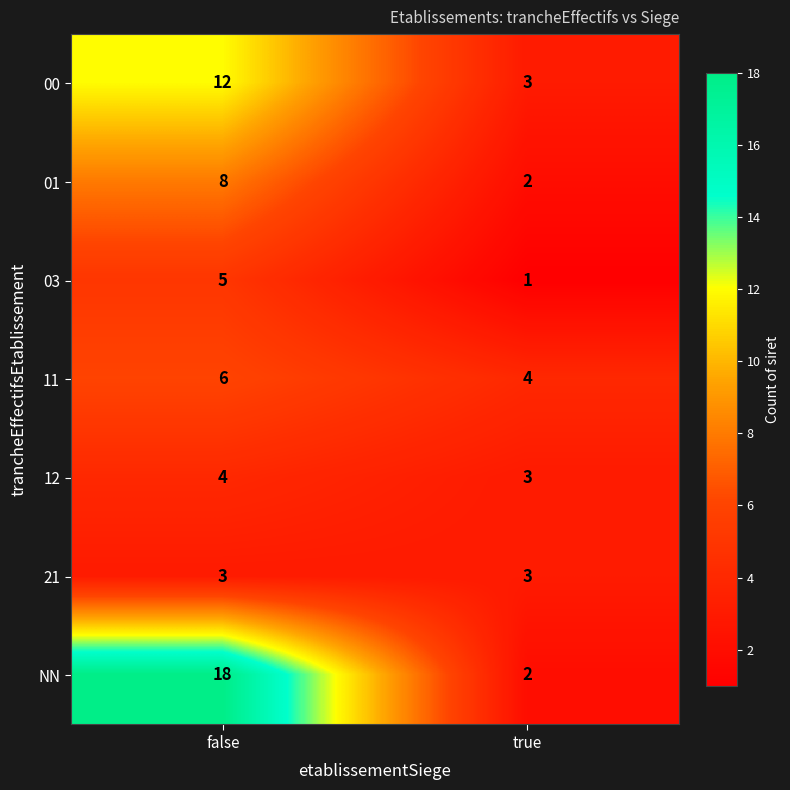

How many values in the 03 series are below 5?

1